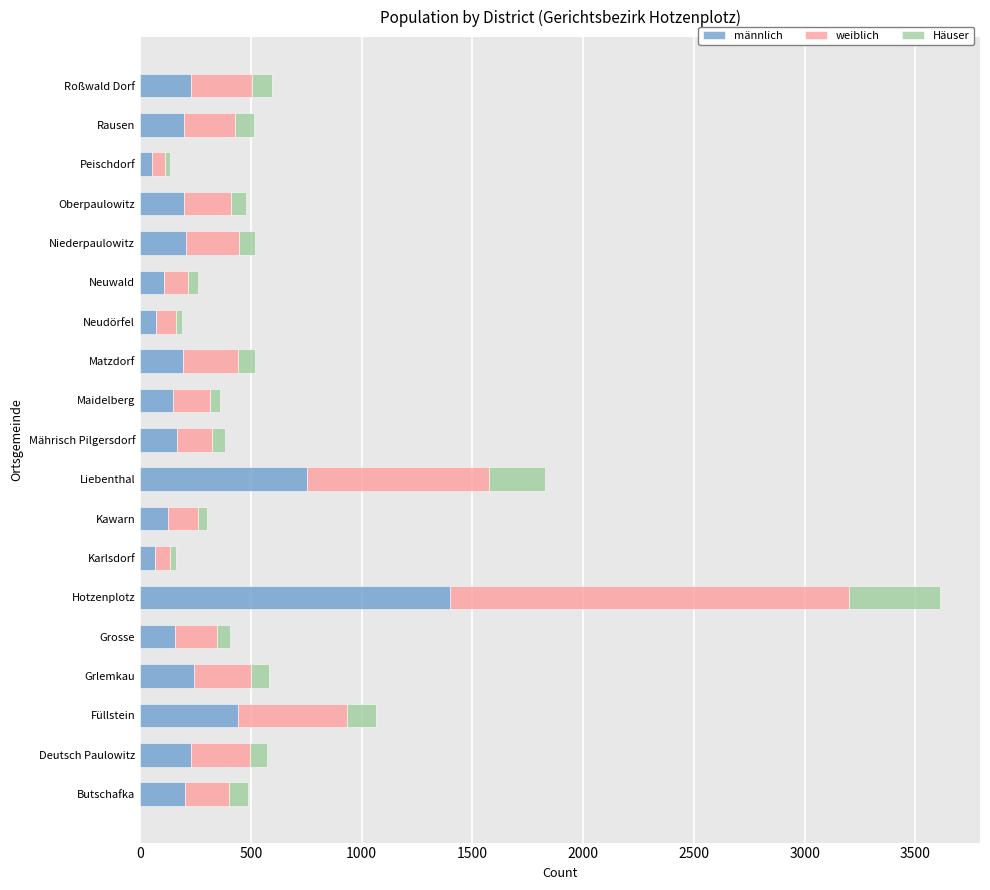

At which category is the sum across all series the highest?

Hotzenplotz